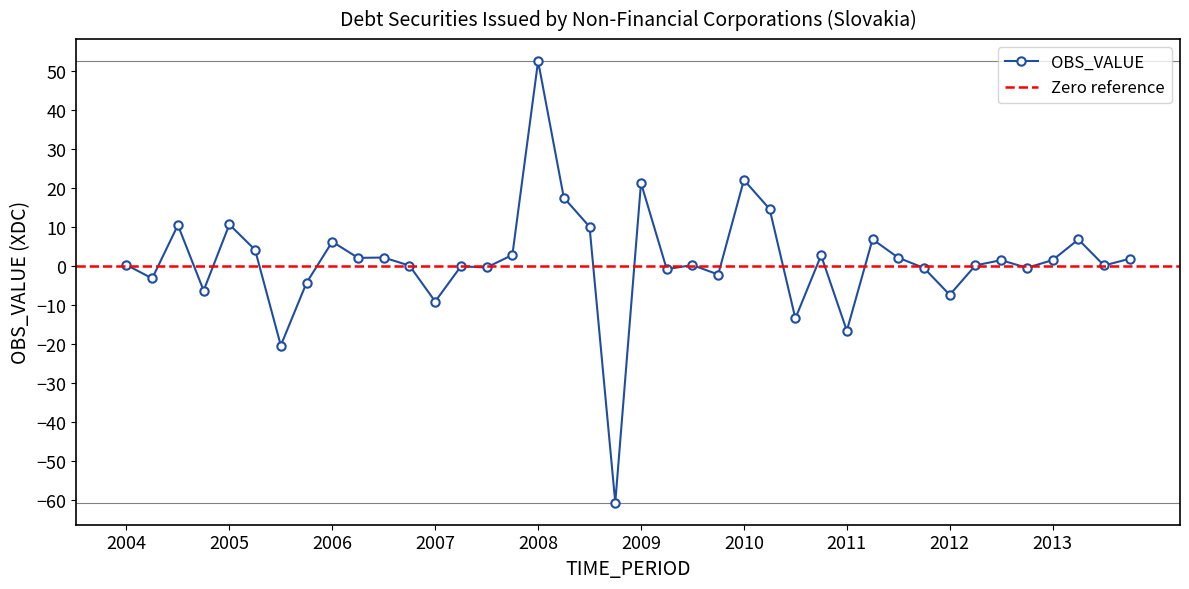

Where is the first local maximum?

2004-Q3